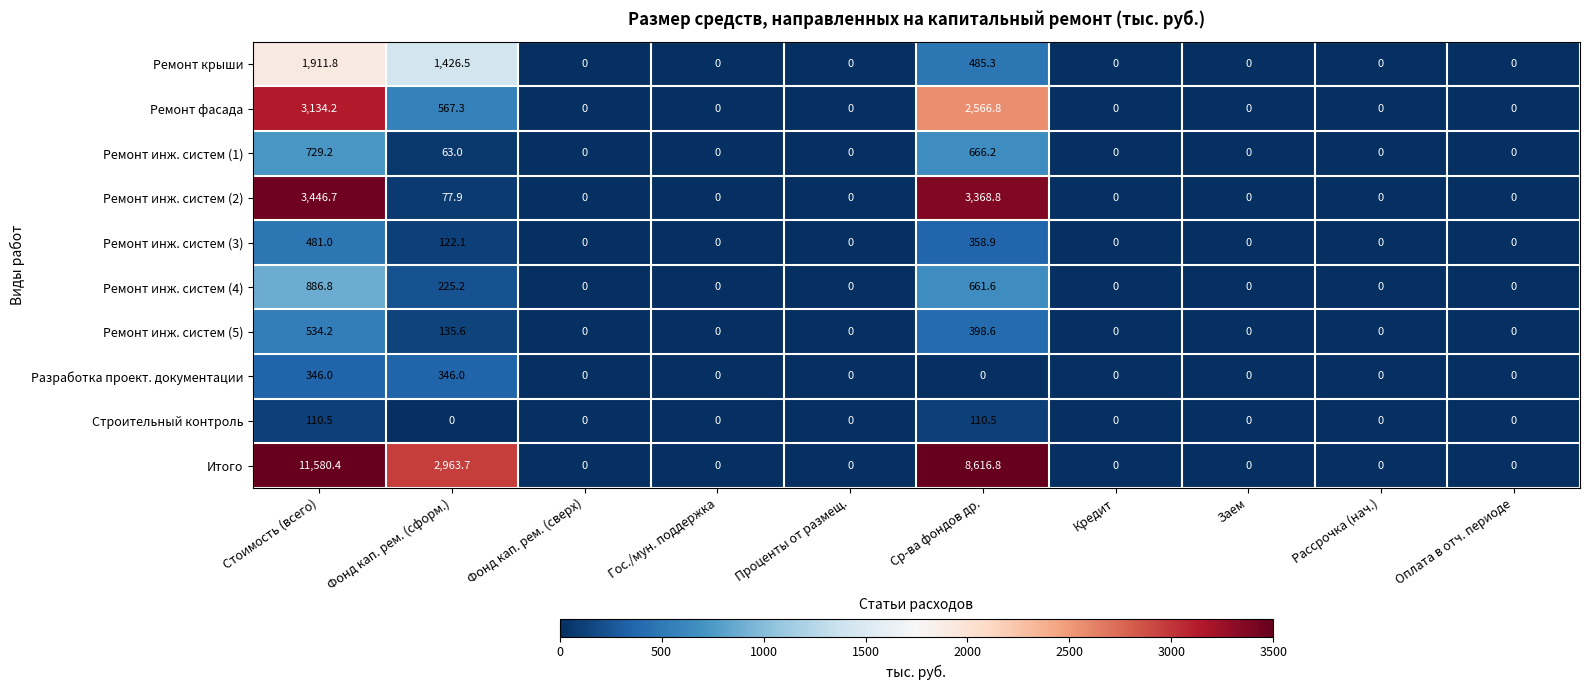

Is it true that Ремонт инж. систем (5) equals 0.0 at Заем?

True